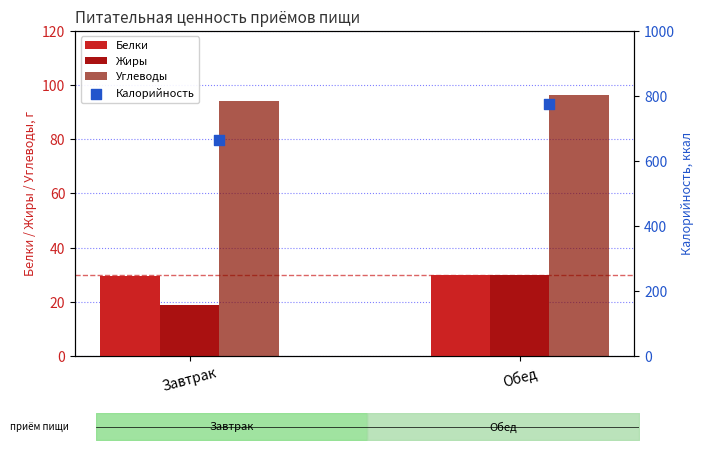

Which series reaches the maximum Y coordinate?

Калорийность